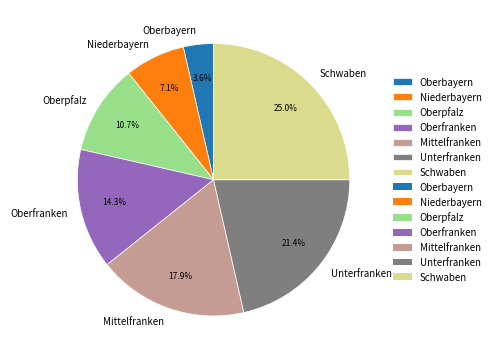

To the nearest percent, what portion does Oberfranken represent?

14%